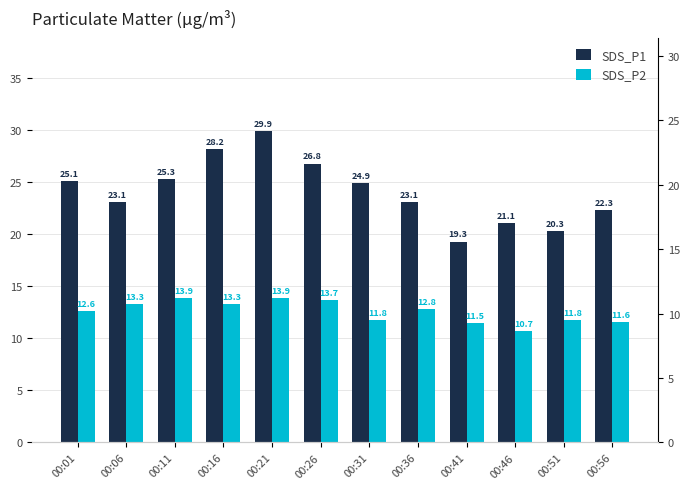

What is the value of the SDS_P2 bar at the 5th from the left?

13.9